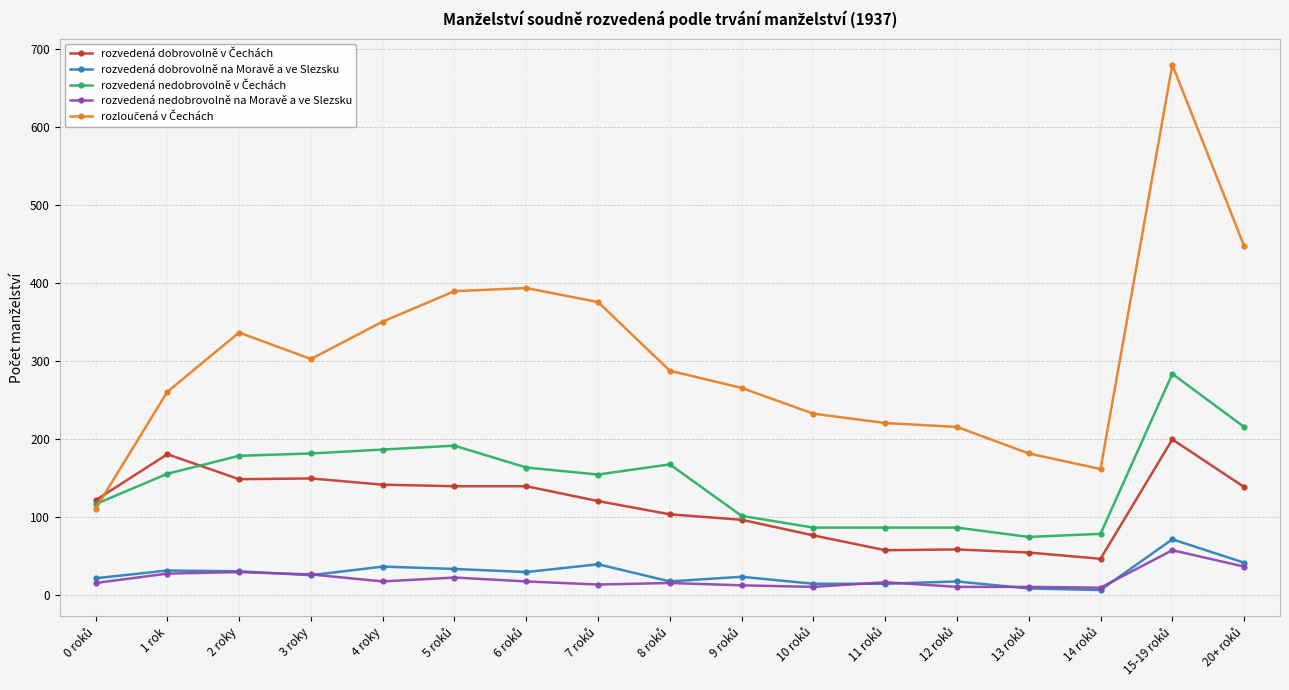

What is the maximum value shown in the chart?

680